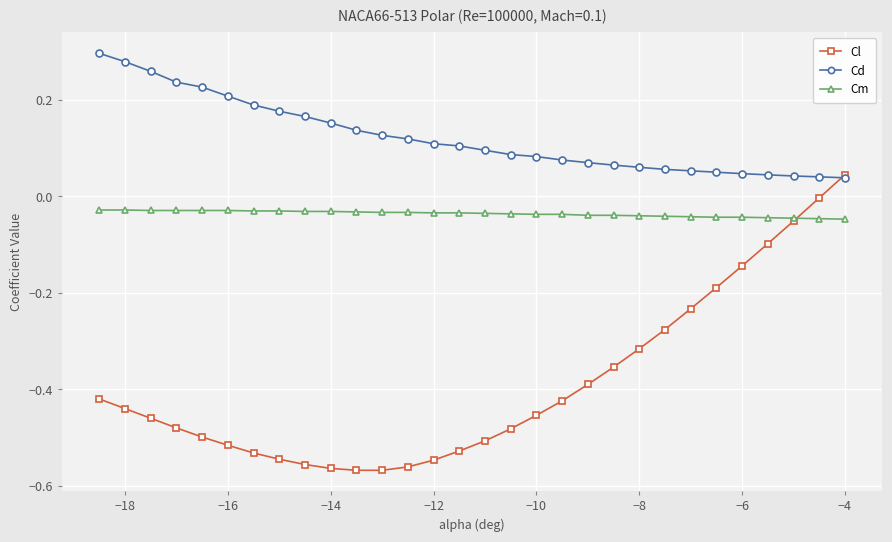

List the series in order of their peak value, highest first.

Cd, Cl, Cm